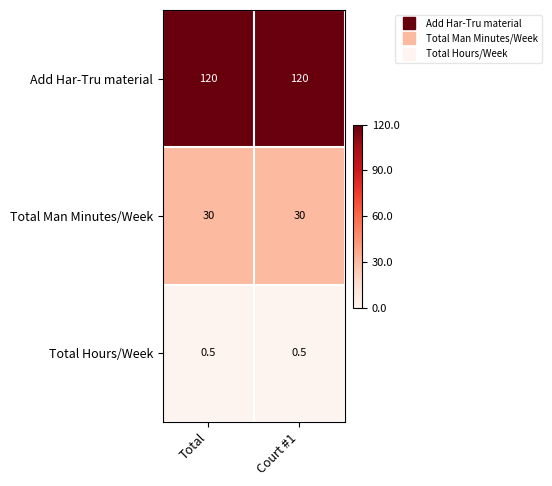

Is it true that Total Man Minutes/Week equals 7.1 at Total?

False